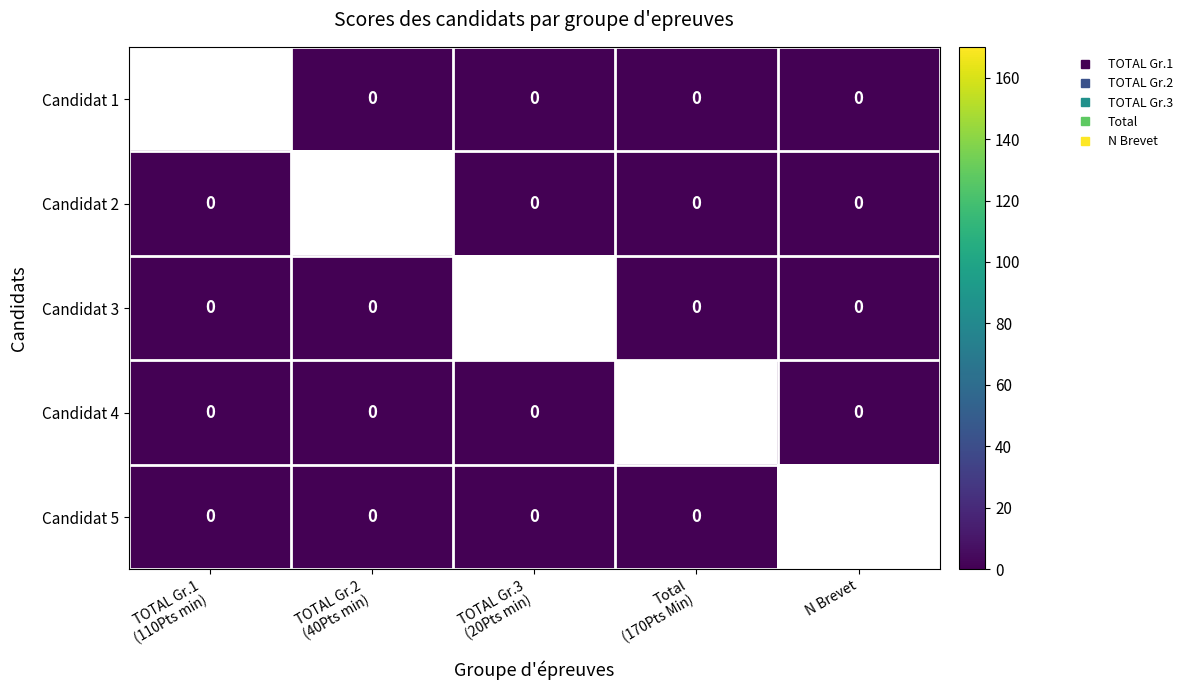

Rank the categories by Candidat 1 value from highest to lowest.

TOTAL Gr.1 (110Pts min), TOTAL Gr.2 (40Pts min), TOTAL Gr.3 (20Pts min), Total (170Pts Min), N Brevet